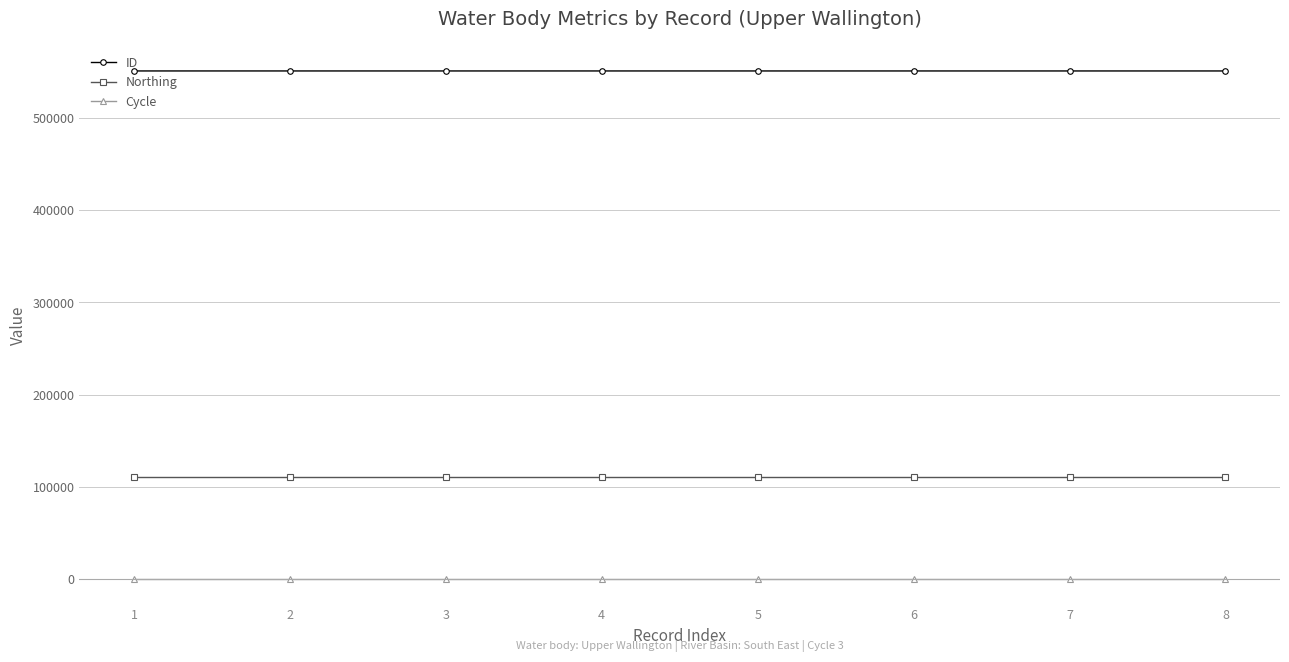

What is the sum of the ID values at 8 and 7?

1101883